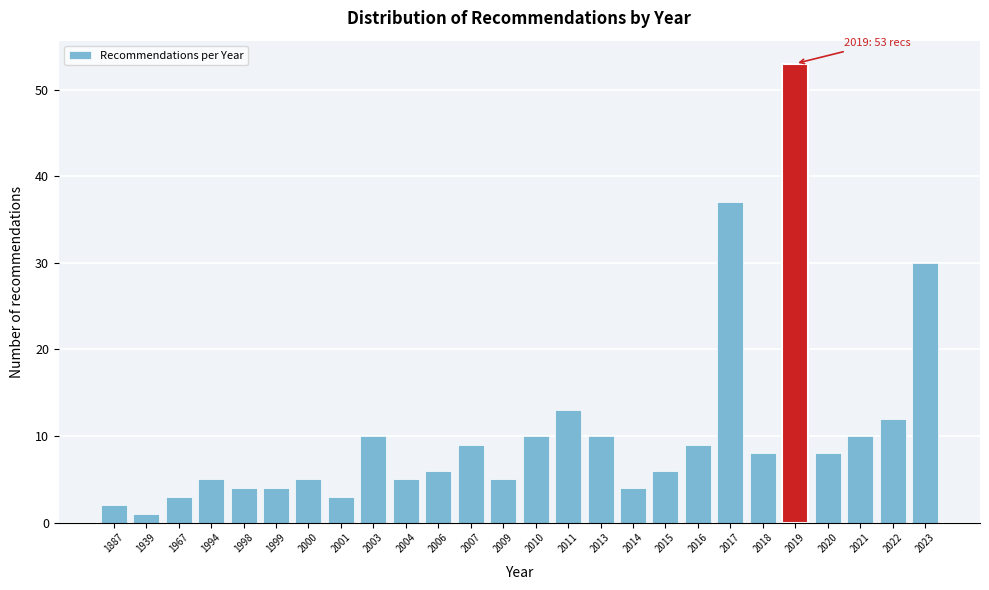

Reading left to right, transcribe all the data shown in this chart.

2	1	3	5	4	4	5	3	10	5	6	9	5	10	13	10	4	6	9	37	8	53	8	10	12	30